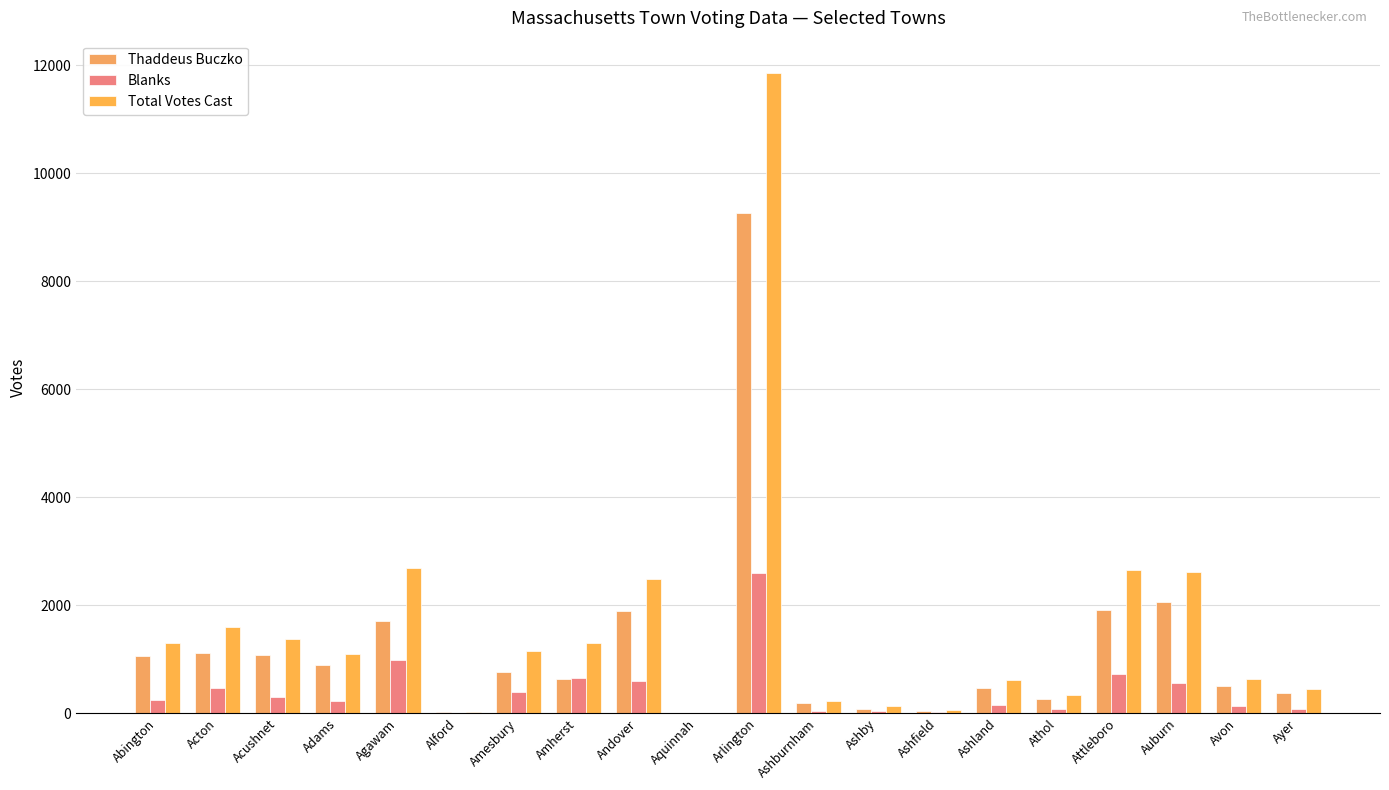

Does the chart contain stacked bars?

No